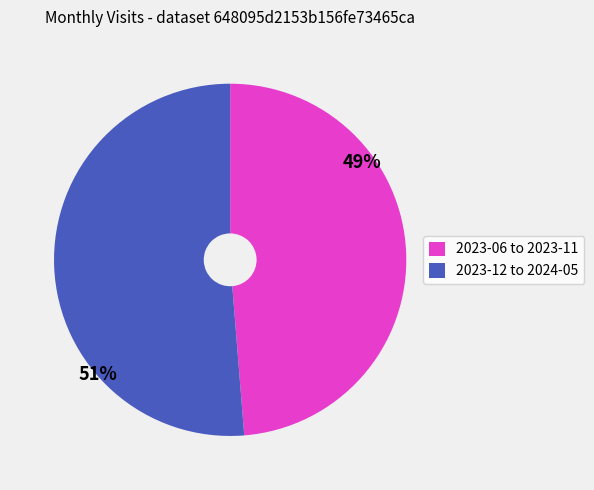

To the nearest percent, what portion does 2023-12 to 2024-05 represent?

51%